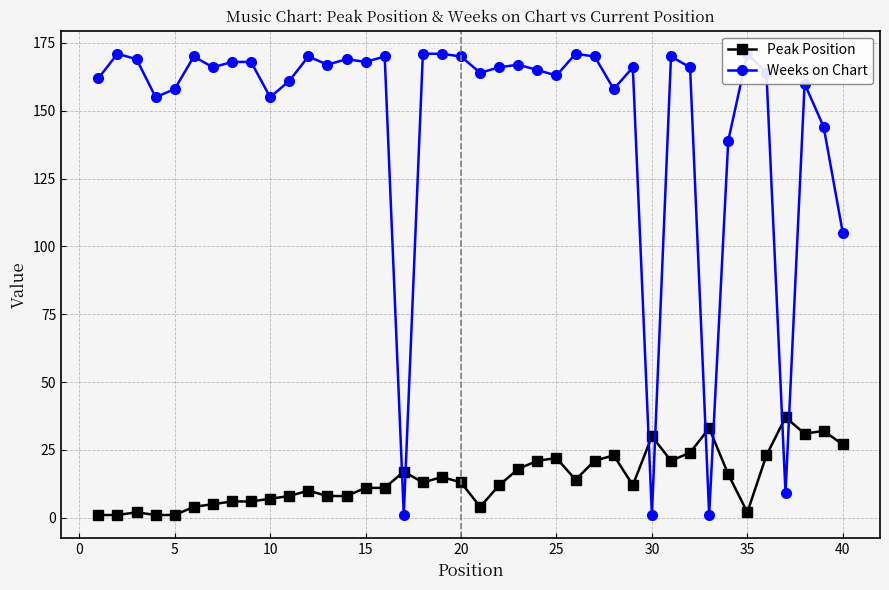

Rank the series by their maximum value, from highest to lowest.

Weeks on Chart, Peak Position